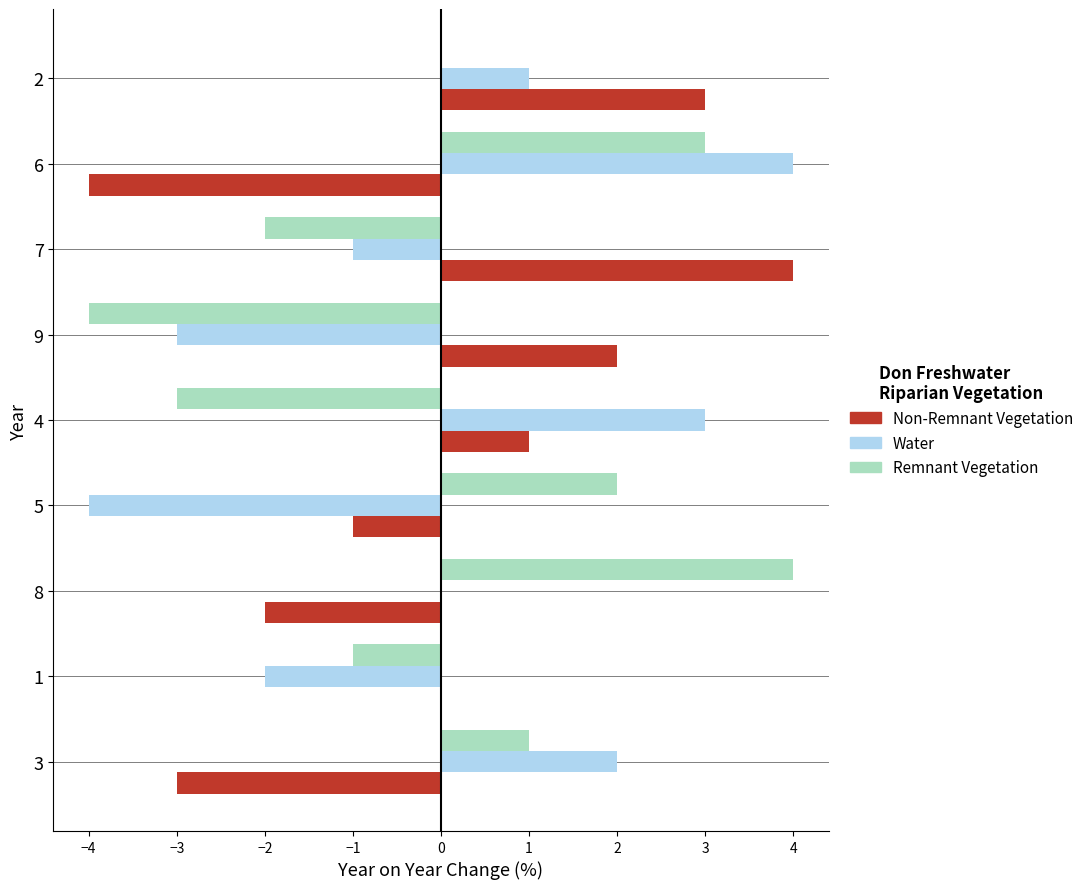

Is the value of Water at 7 greater than the value of Non-Remnant Vegetation at 2?

No